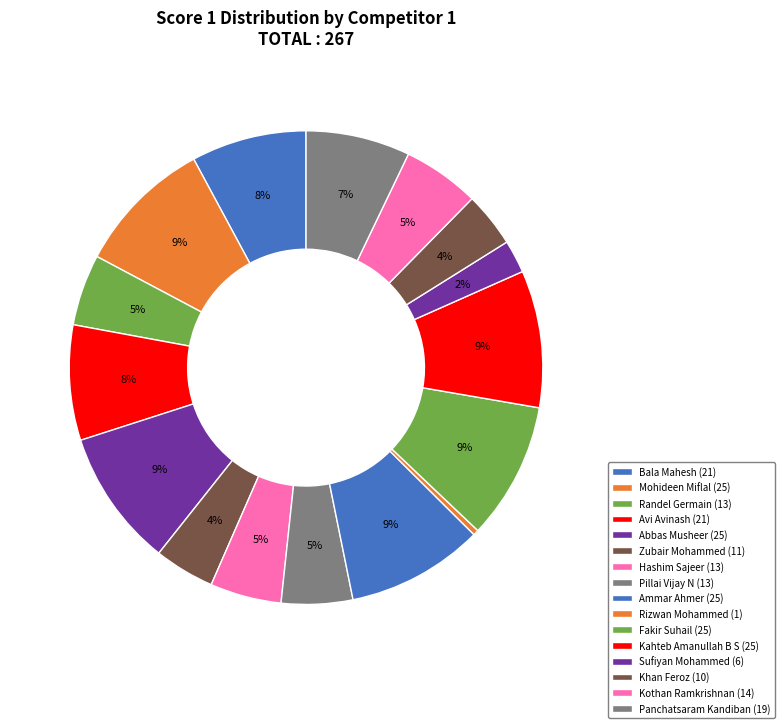

How many slices are in this pie chart?

16